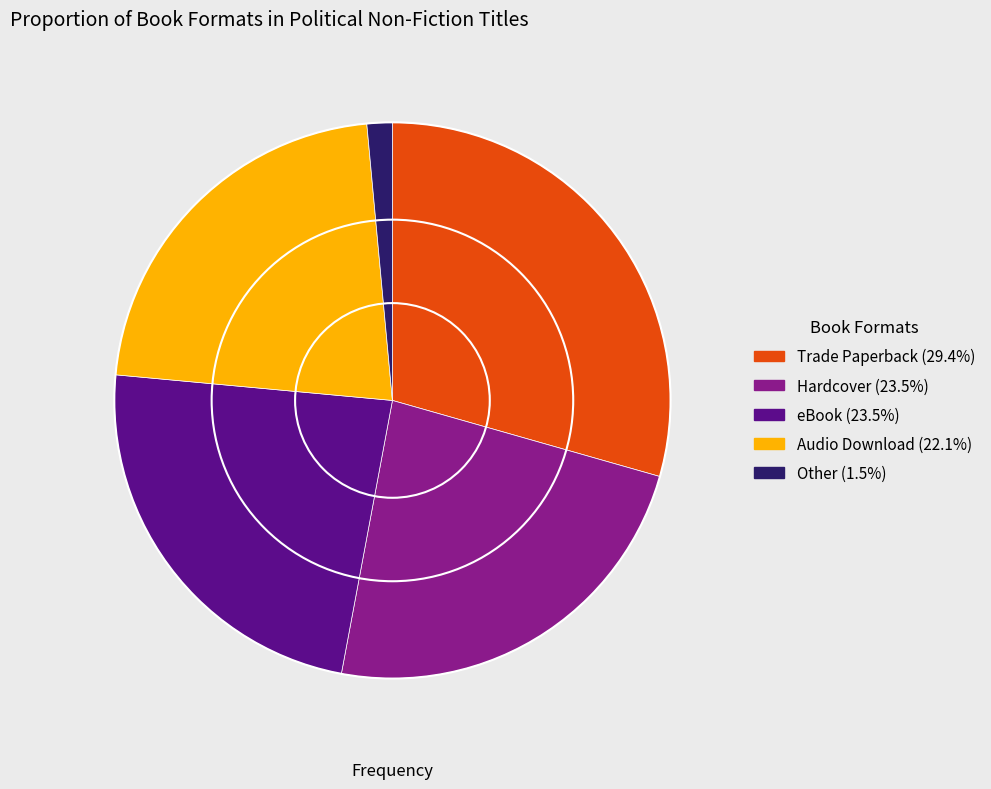

Between Other and Audio Download, which is larger?

Audio Download